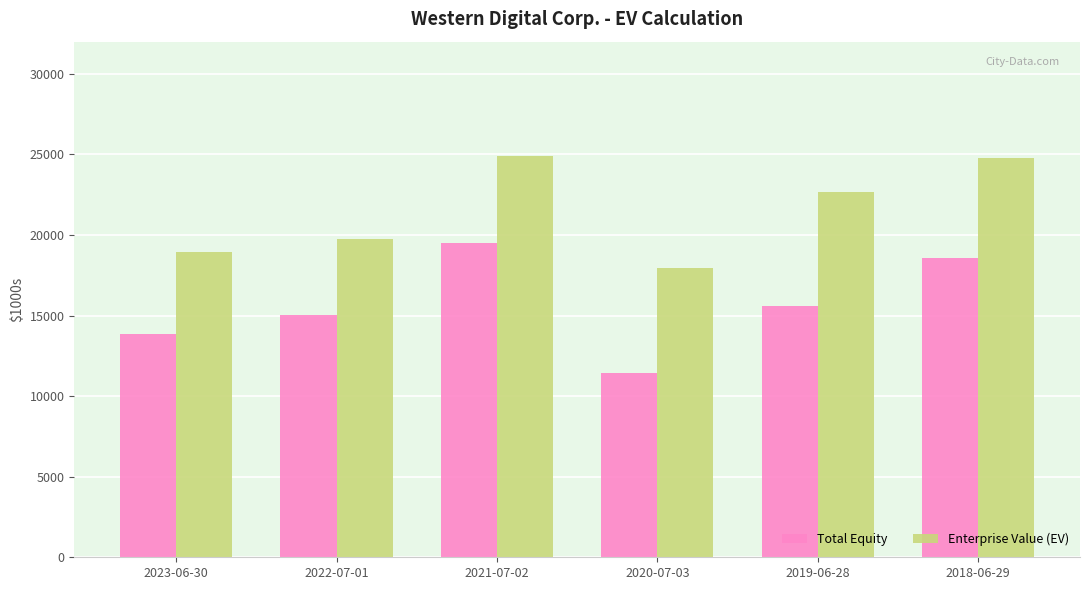

Which series has the largest total across all categories?

Enterprise Value (EV)